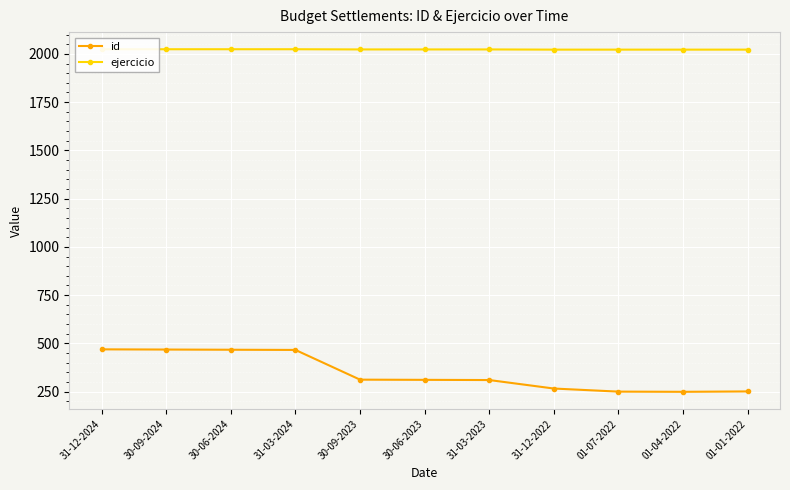

List the labels in order of id value, smallest first.

01-04-2022, 01-07-2022, 01-01-2022, 31-12-2022, 31-03-2023, 30-06-2023, 30-09-2023, 31-03-2024, 30-06-2024, 30-09-2024, 31-12-2024